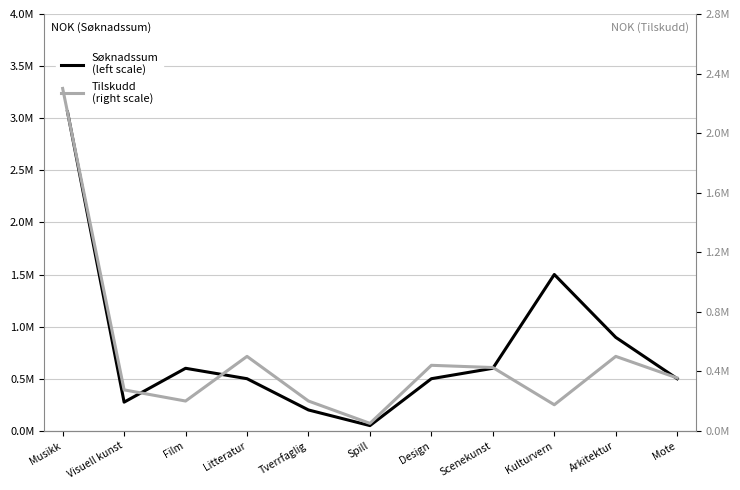

What are all the series names shown in the legend?

Søknadssum
(left scale), Tilskudd
(right scale)